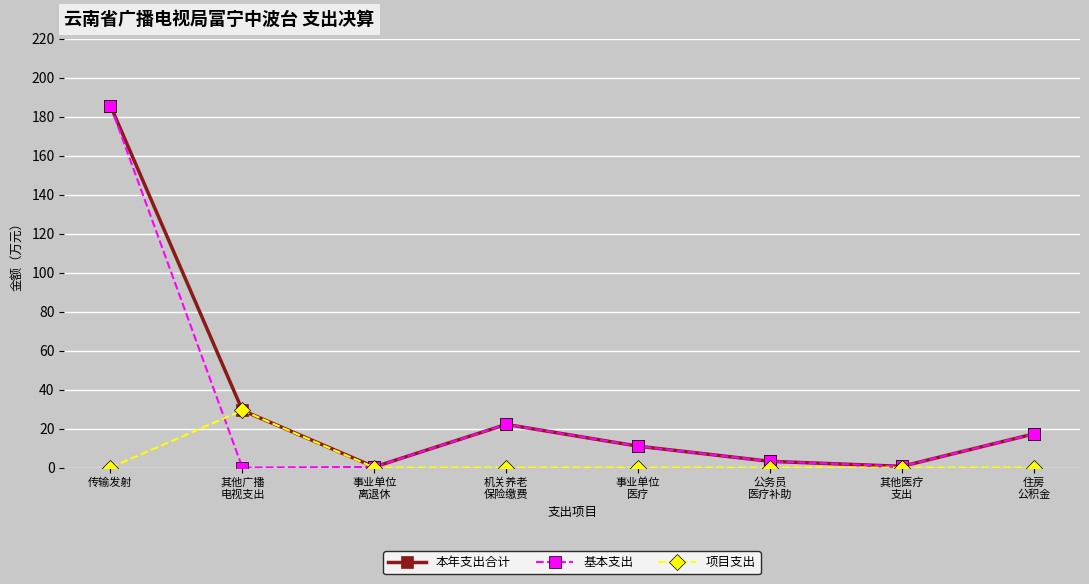

At which category does the chart reach its peak across all series?

传输发射